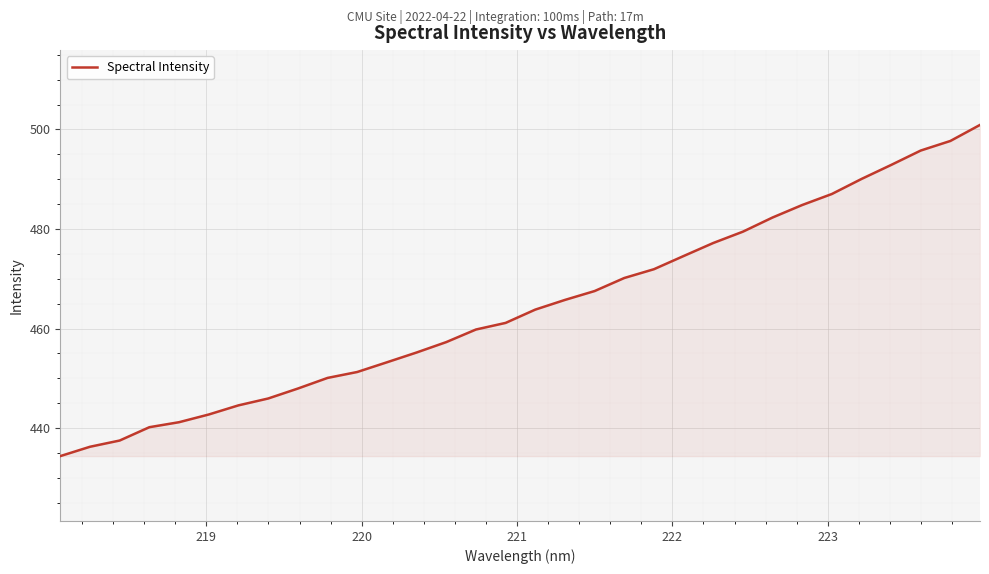

What is the maximum value shown in the chart?

500.9